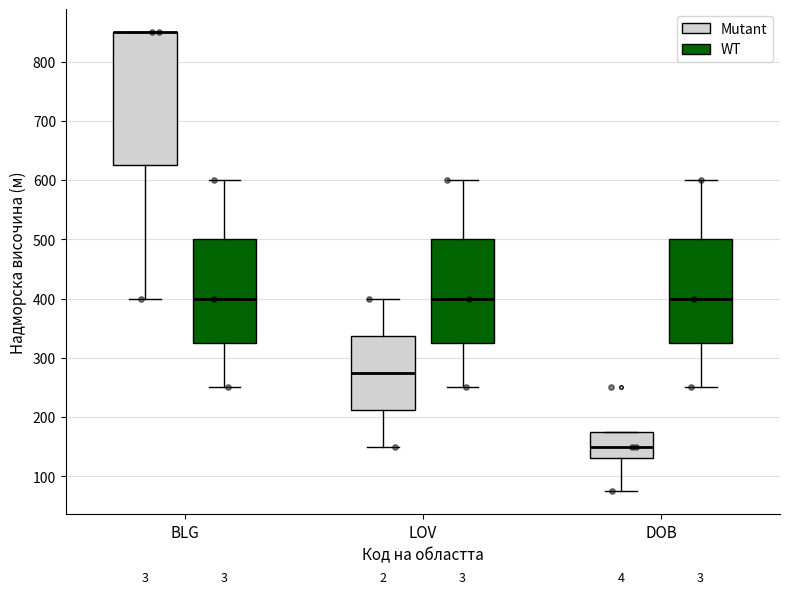

Where is the upper edge of the box for BLG (Mutant) on the y-axis? The values are not printed on the chart, so give them approximately, as read against the axis.

850